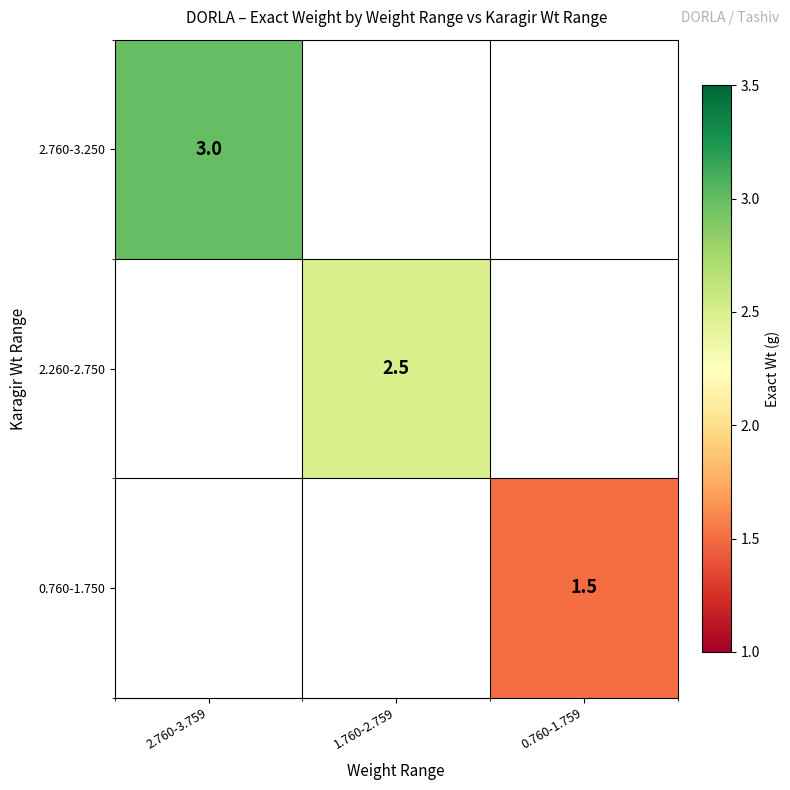

What is the minimum value shown in the chart?

1.5